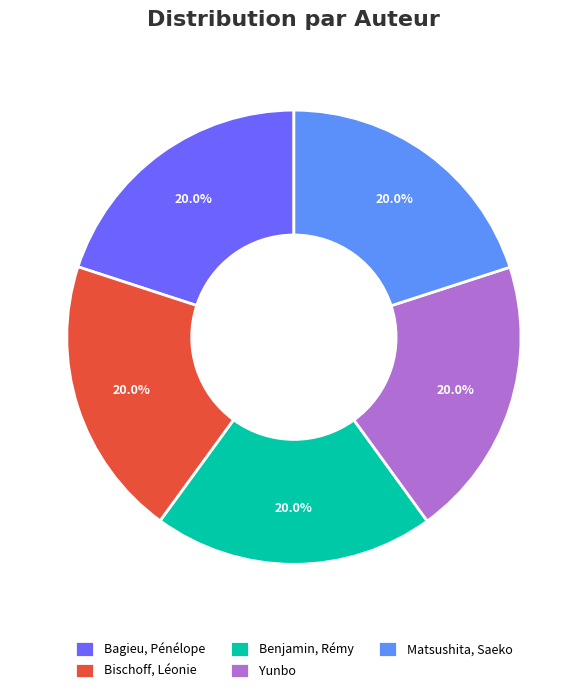

Is the sum of Yunbo and Benjamin, Rémy greater than half?

No